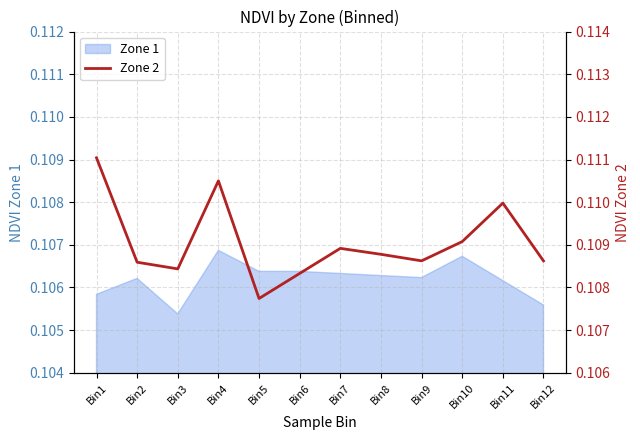

How many lines are shown in the chart?

1